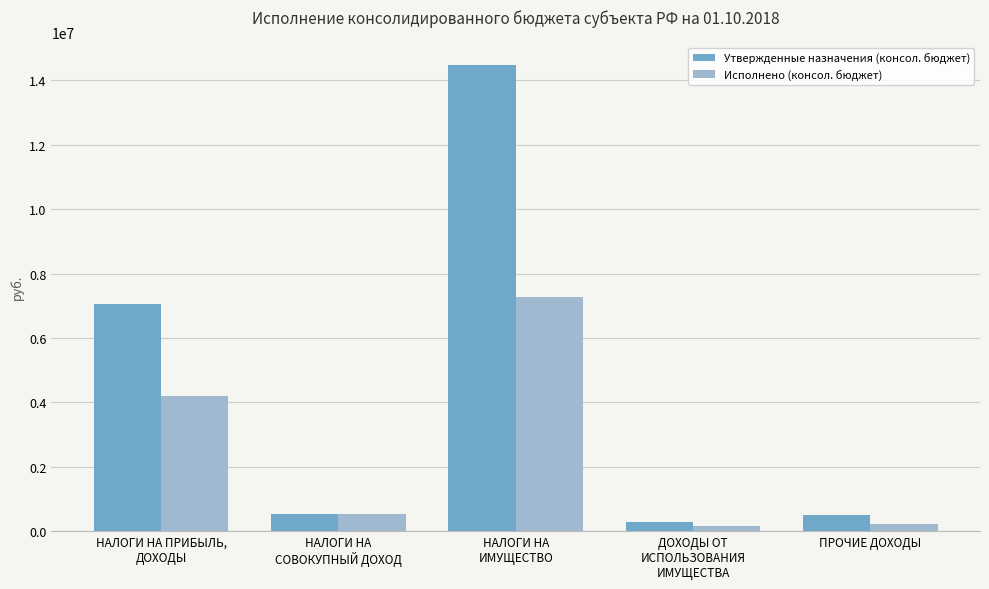

How many bars are there in total?

10